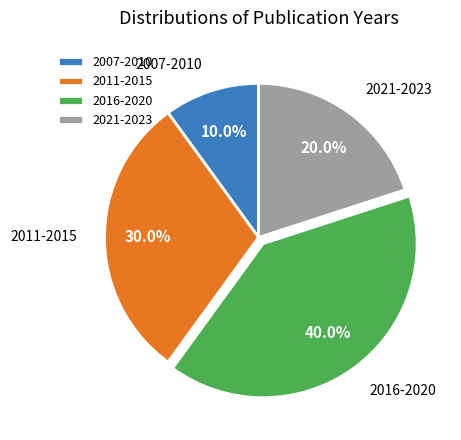

What portion of the pie excludes 2087?

90.0%